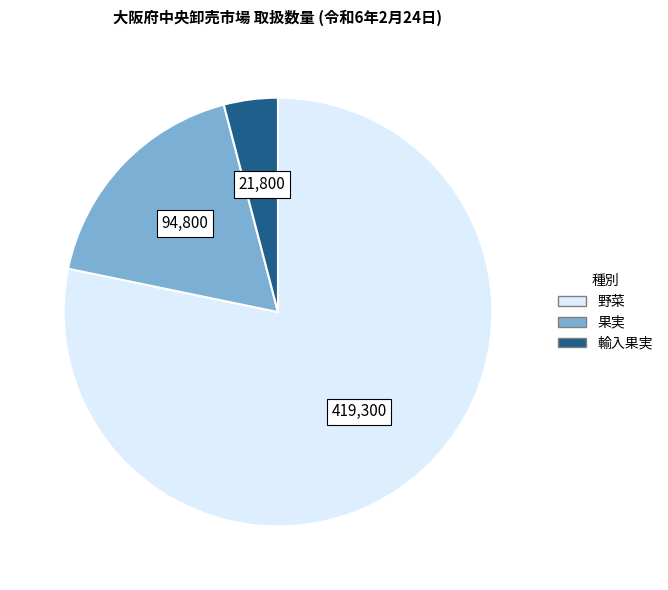

Between 果実 and 野菜, which is larger?

野菜